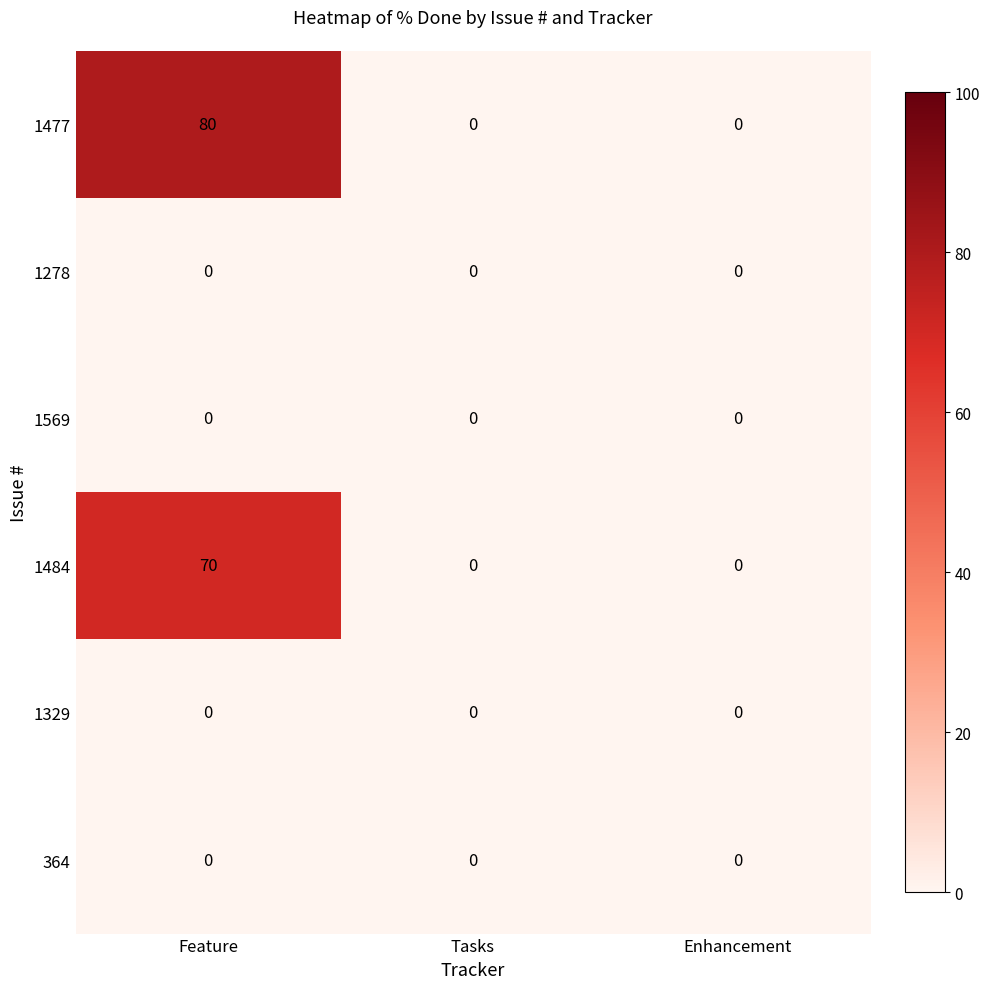

Count the number of categories in the chart.

3